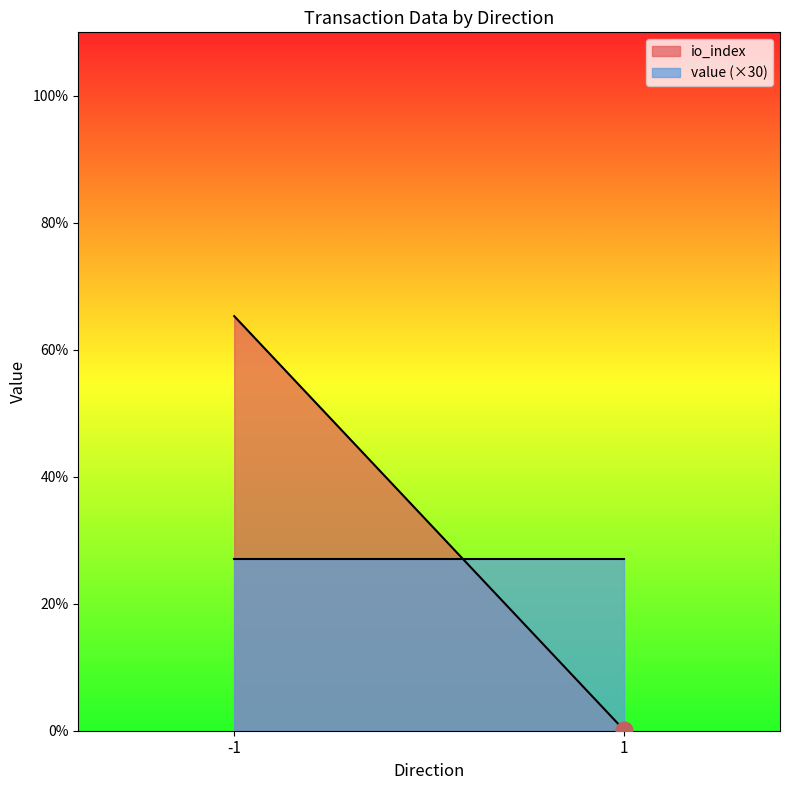

Rank the series by their maximum value, from highest to lowest.

io_index, value (×30)